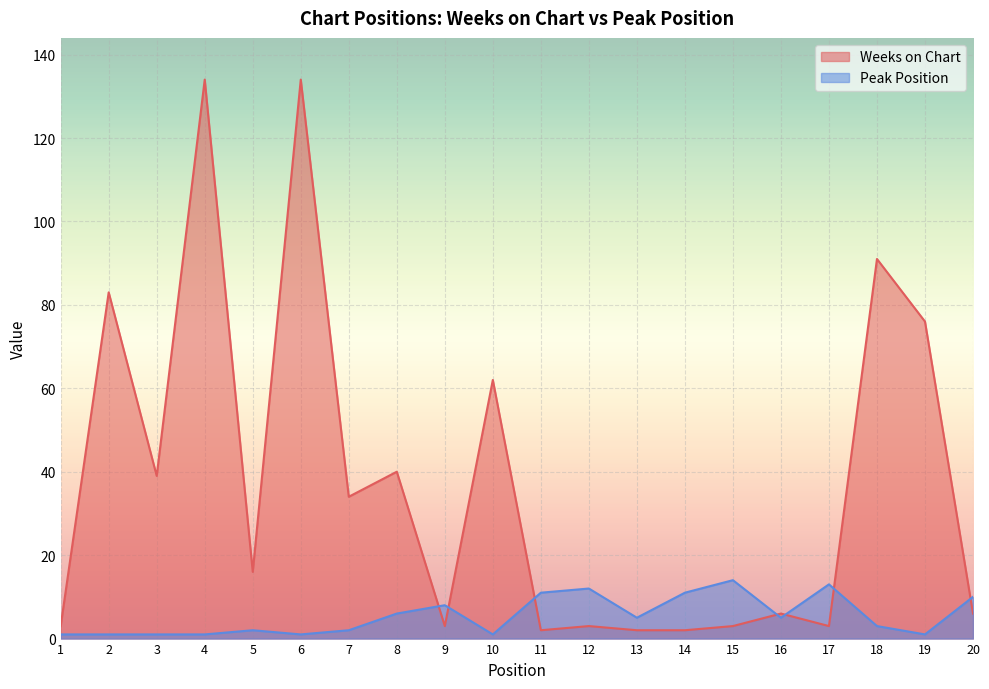

What is the sum of the Weeks on Chart values at 13 and 11?

4